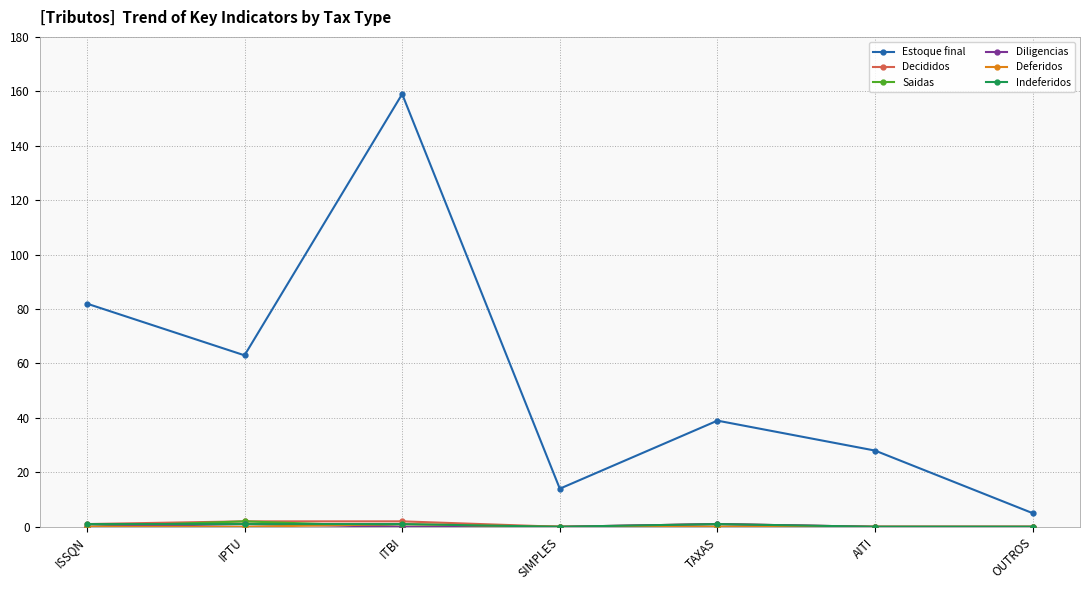

What is the label of the 5th point from the right?

ITBI